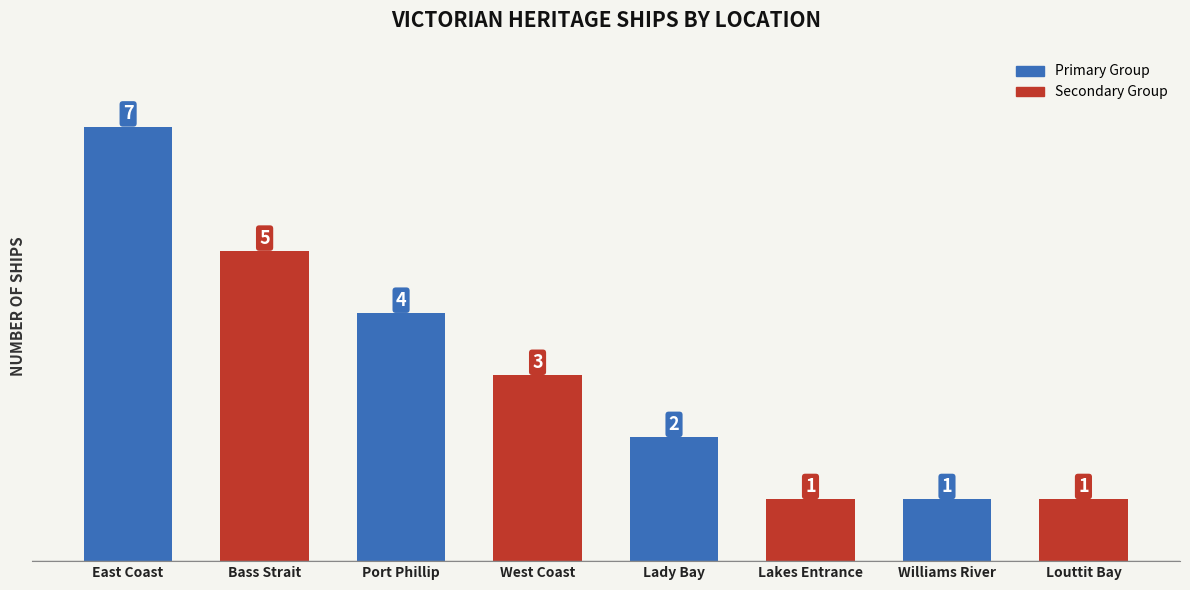

What is the change in value from Bass Strait to Lady Bay?

-3